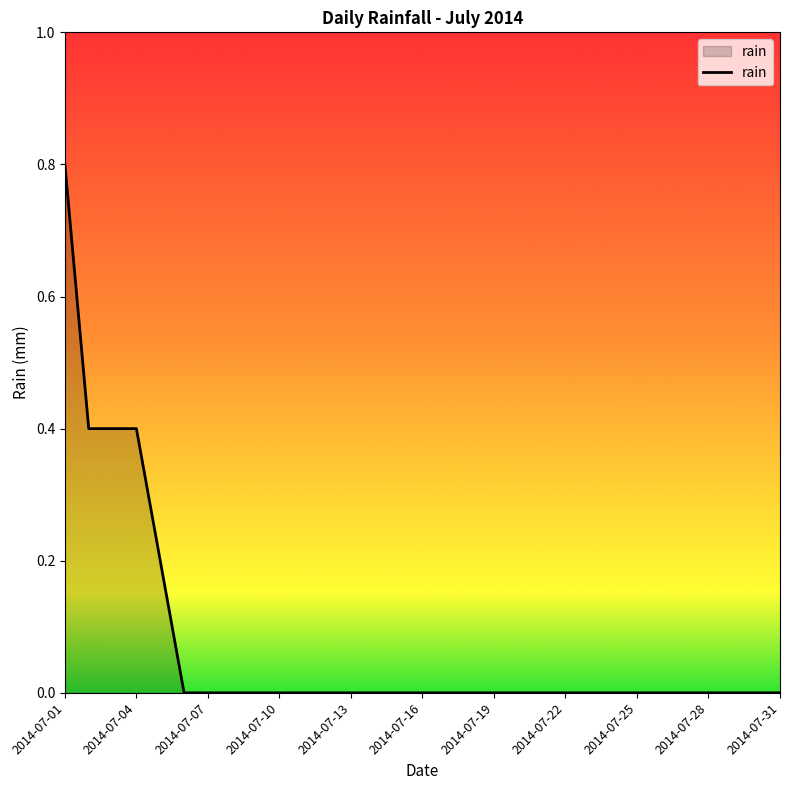

What is the maximum value shown in the chart?

0.8